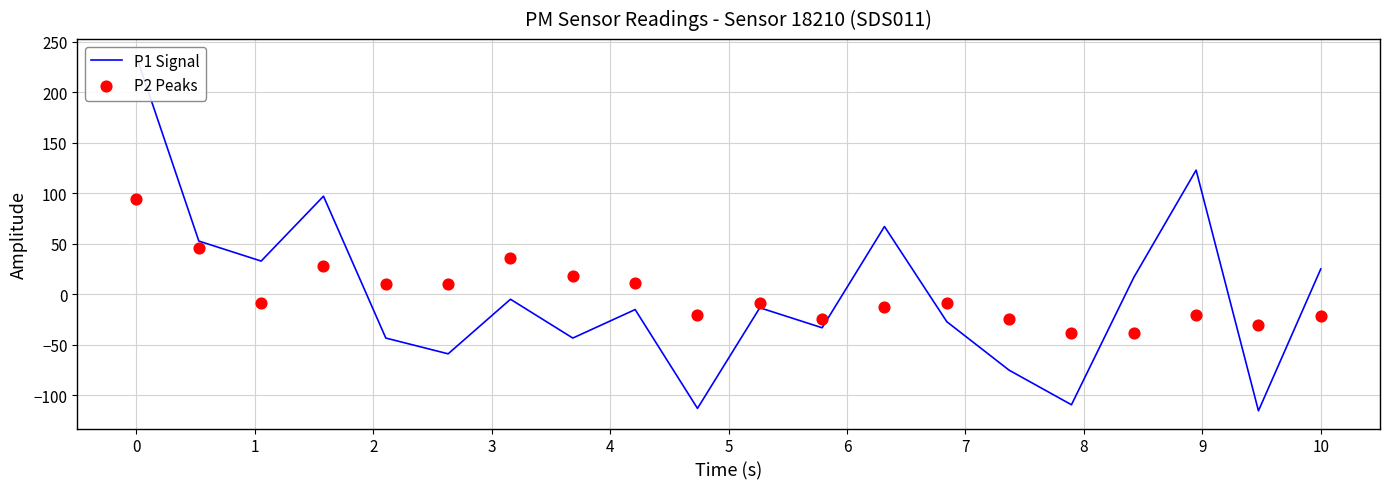

Which series reaches the maximum Y coordinate?

P1 Signal